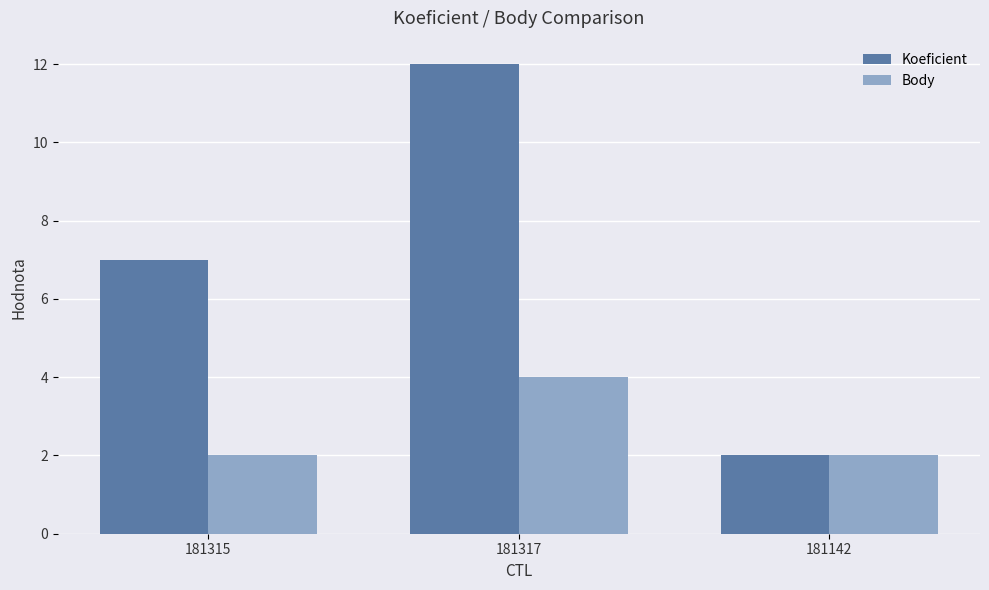

How many categories are shown in the chart?

3